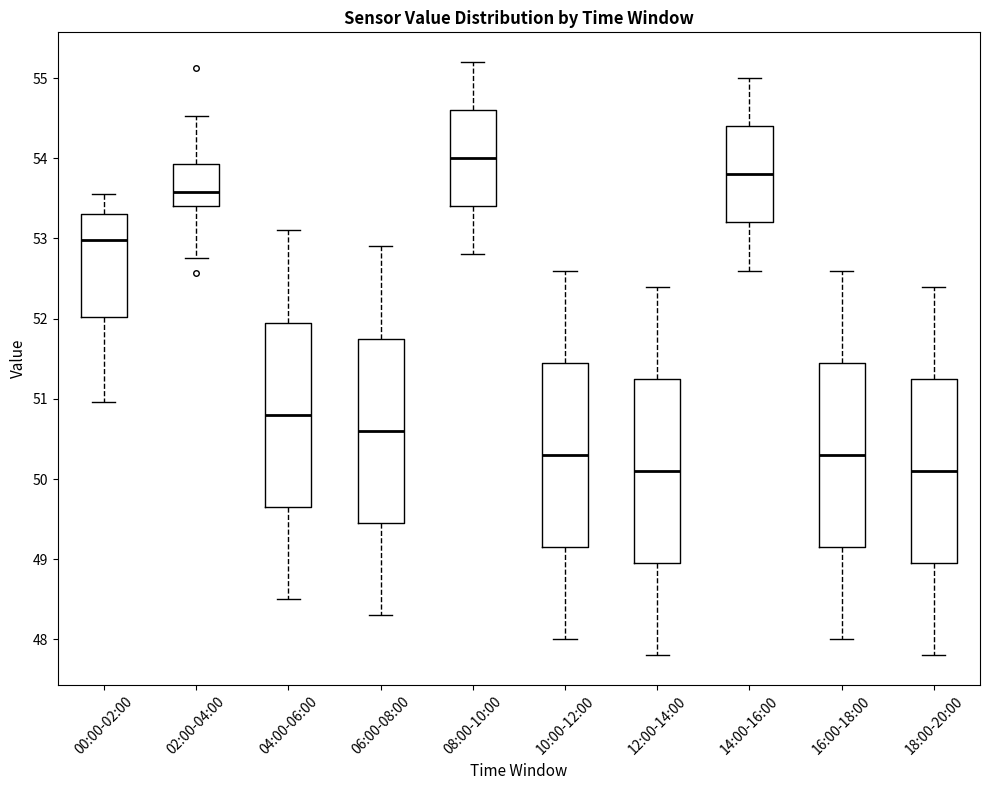

Reading left to right, read every box against the y-axis: the position of its median line, the range the box covers, and the ends of its whiskers. The values are not printed on the chart, so give them approximately, as read against the axis.

00:00-02:00: median 53.0, box 52.0 to 53.3, whiskers 51.0 to 53.6
02:00-04:00: median 53.6, box 53.4 to 53.9, whiskers 52.8 to 54.5
04:00-06:00: median 50.8, box 49.7 to 52.0, whiskers 48.5 to 53.1
06:00-08:00: median 50.6, box 49.5 to 51.8, whiskers 48.3 to 52.9
08:00-10:00: median 54.0, box 53.4 to 54.6, whiskers 52.8 to 55.2
10:00-12:00: median 50.3, box 49.2 to 51.5, whiskers 48.0 to 52.6
12:00-14:00: median 50.1, box 49.0 to 51.3, whiskers 47.8 to 52.4
14:00-16:00: median 53.8, box 53.2 to 54.4, whiskers 52.6 to 55.0
16:00-18:00: median 50.3, box 49.2 to 51.5, whiskers 48.0 to 52.6
18:00-20:00: median 50.1, box 49.0 to 51.3, whiskers 47.8 to 52.4